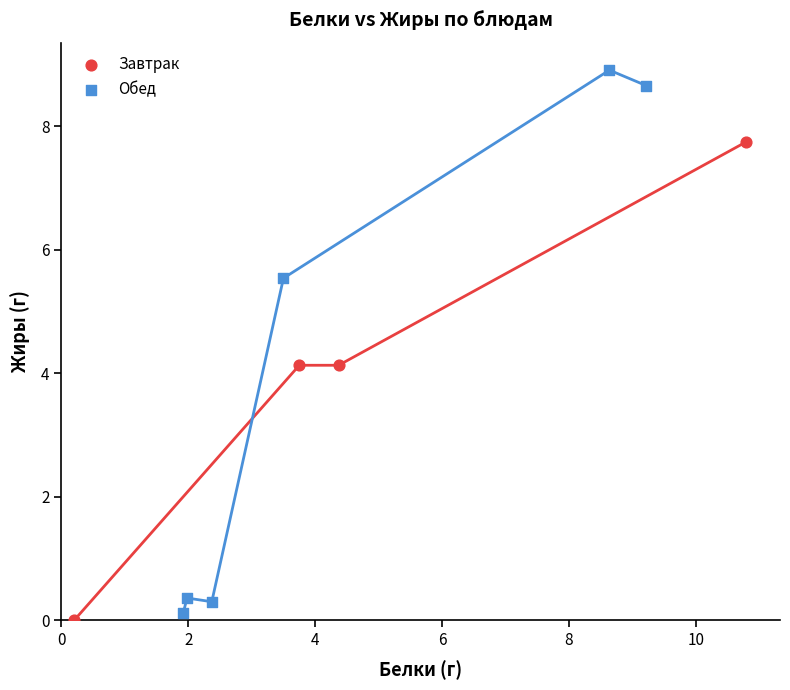

Which series contains the highest Y value?

Обед